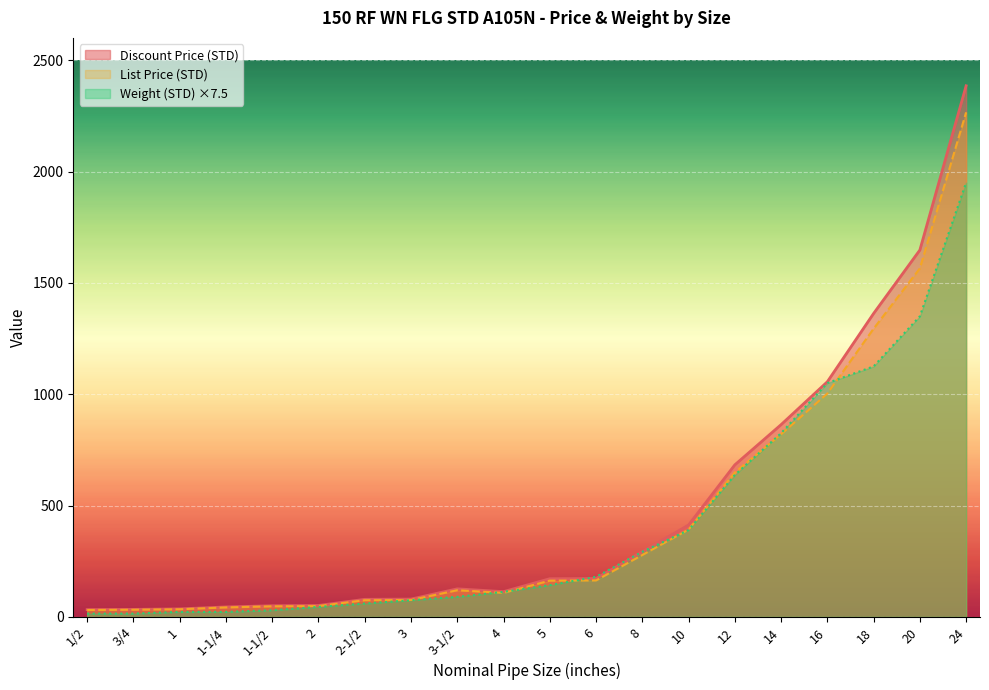

What is the minimum value shown in the chart?

15.0